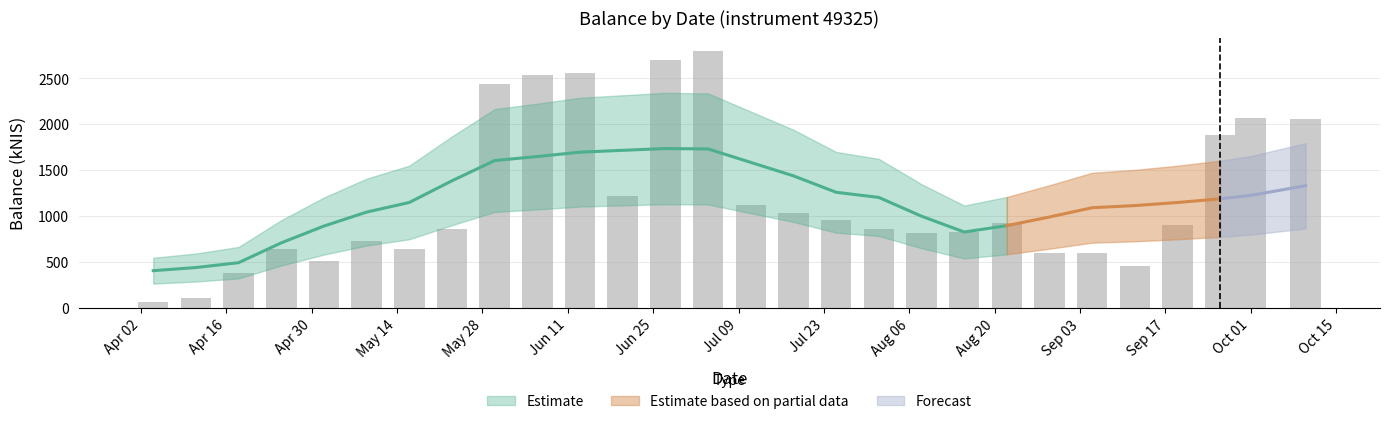

Where does the data first go above 903?

May 28